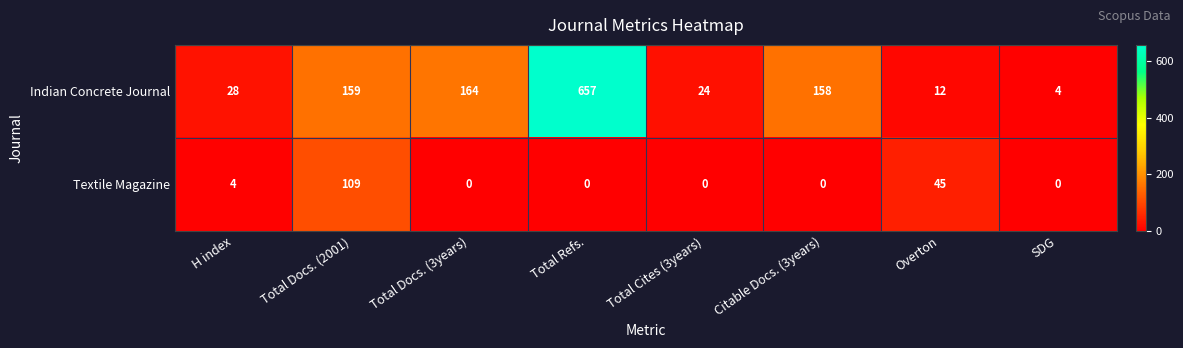

Is it true that Indian Concrete Journal equals 657 at Total Refs.?

True